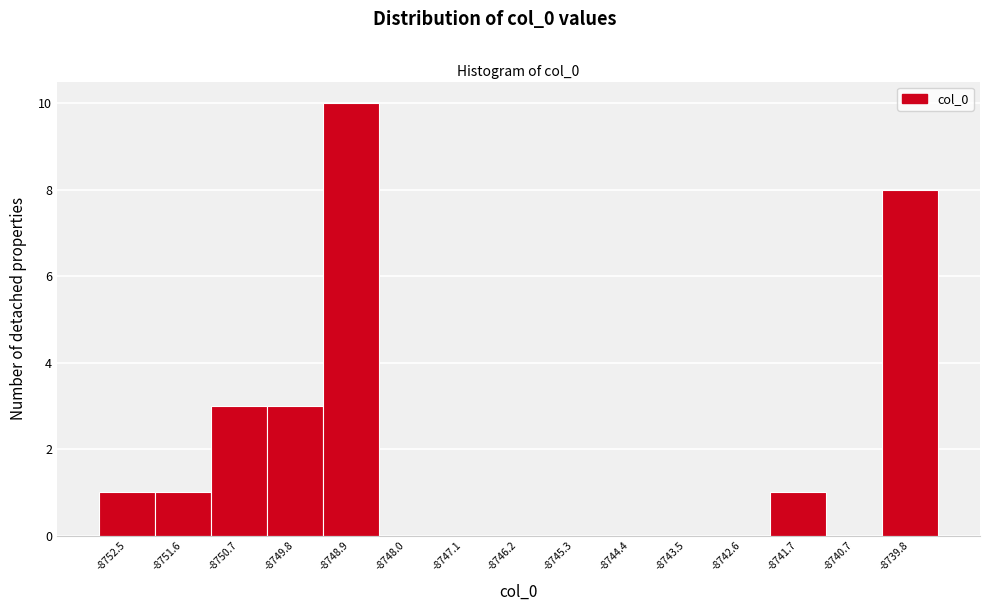

Reading left to right, list all the values displayed in this chart.

-8752.5=1	-8751.6=1	-8750.7=3	-8749.8=3	-8748.9=10	-8748.0=0	-8747.1=0	-8746.2=0	-8745.3=0	-8744.4=0	-8743.5=0	-8742.6=0	-8741.7=1	-8740.7=0	-8739.8=8